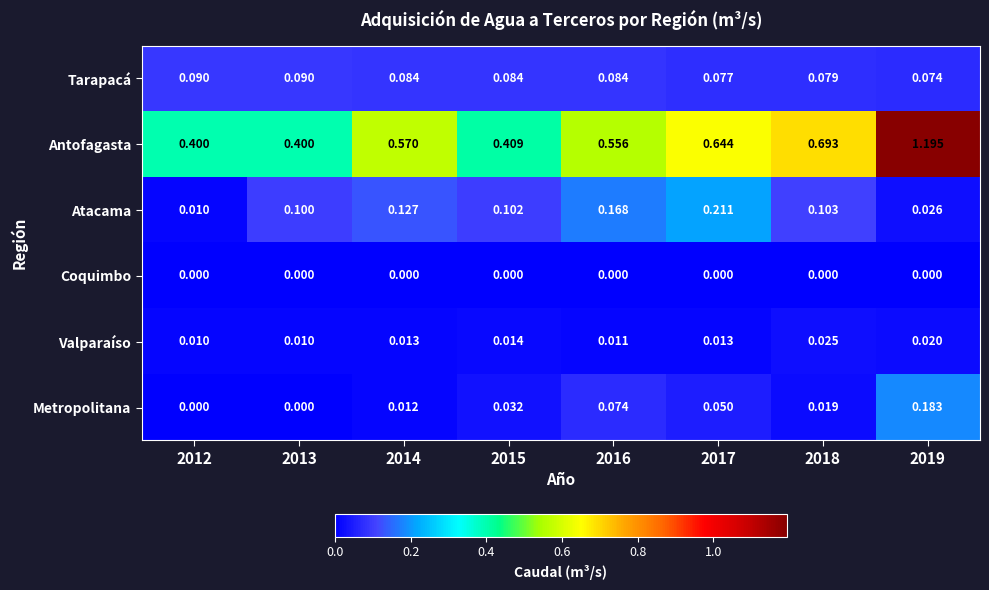

Rank the series at 2014 from highest to lowest value.

Antofagasta, Atacama, Tarapacá, Valparaíso, Metropolitana, Coquimbo